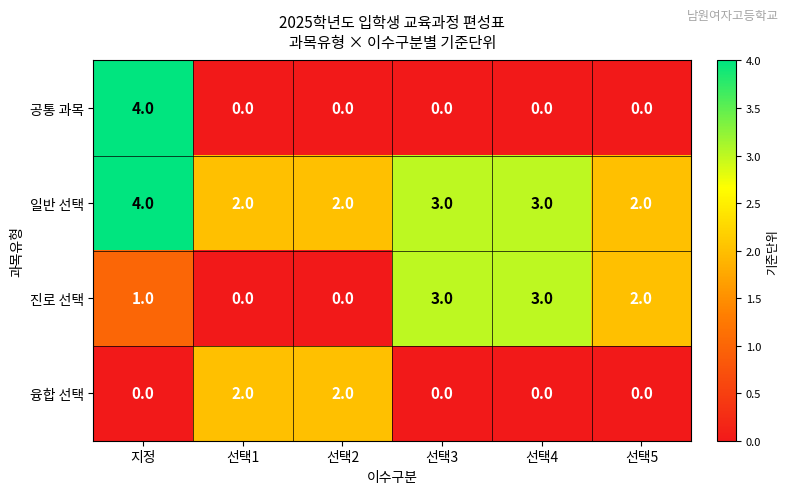

Which category has the highest value across all series?

지정